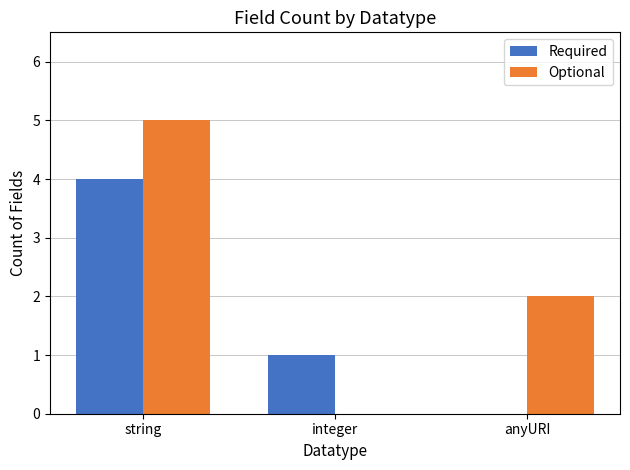

At which category is the sum across all series the highest?

string